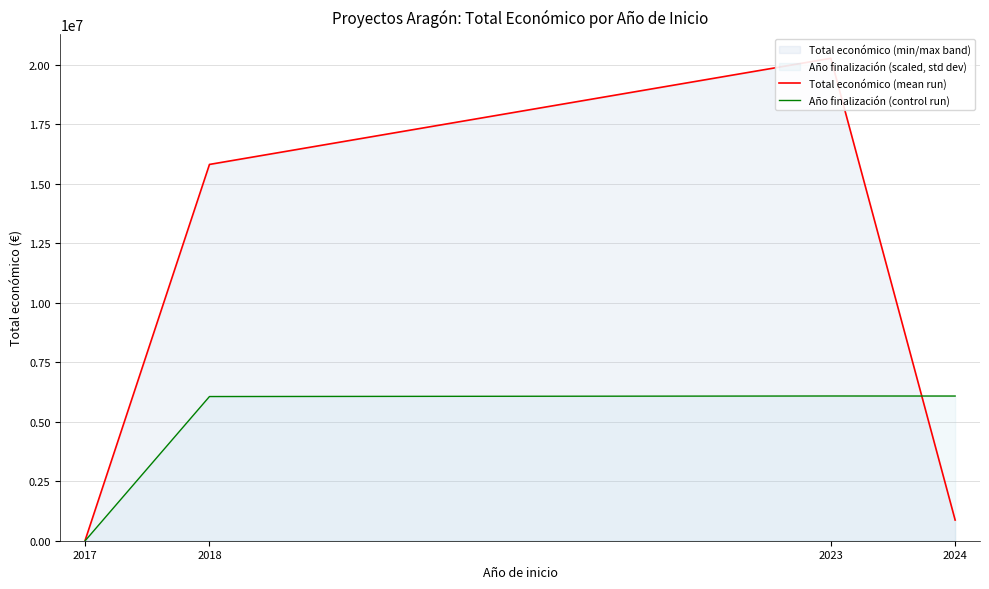

Reading left to right, extract all data points from this chart.

Total económico (mean run): 23096.0	15818521.0	20279878.0	869211.0
Año finalización (control run): 0.0	6061458.0	6083963.4	6082463.0